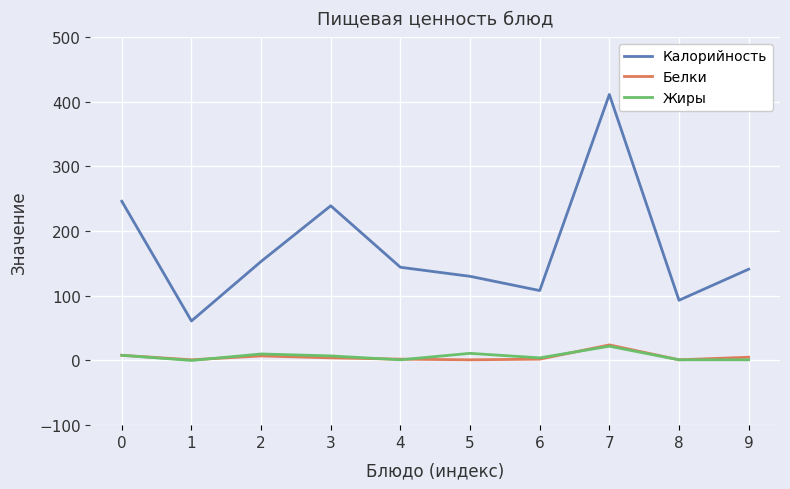

True or false: Калорийность and Белки cross at least once.

False